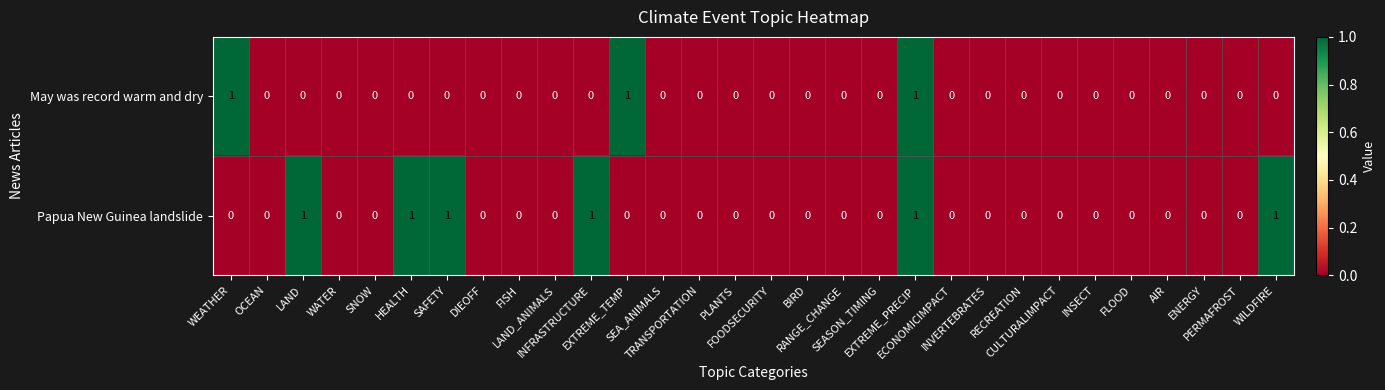

What is the sum of all Papua New Guinea landslide values?

6